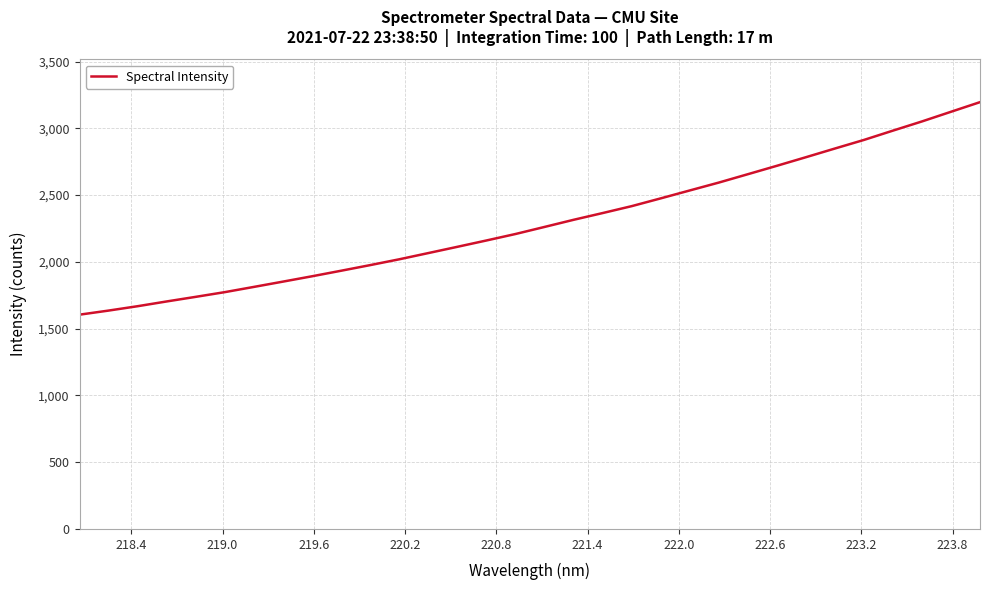

Reading left to right, transcribe all the data shown in this chart.

1604.5	1635.2	1668.0	1703.6	1738.1	1773.4	1812.5	1852.2	1892.2	1933.7	1975.8	2019.3	2065.9	2112.7	2160.2	2208.7	2261.6	2315.0	2365.5	2417.2	2475.5	2534.7	2593.7	2656.3	2719.3	2783.5	2848.7	2913.0	2982.7	3051.5	3123.8	3195.9